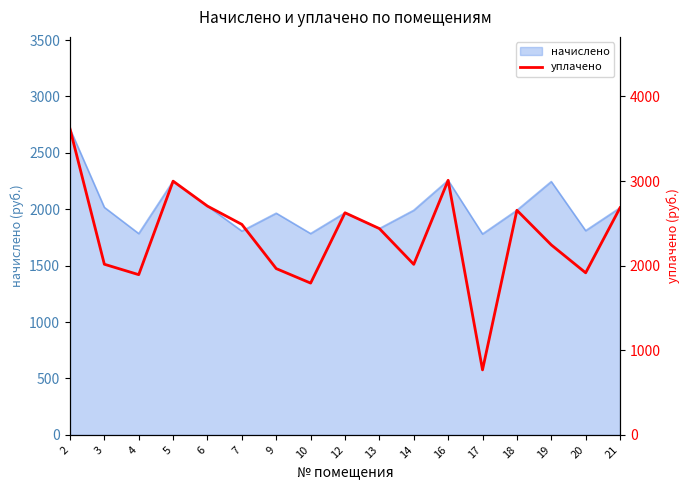

Which has a higher value, 16 or 18?

16